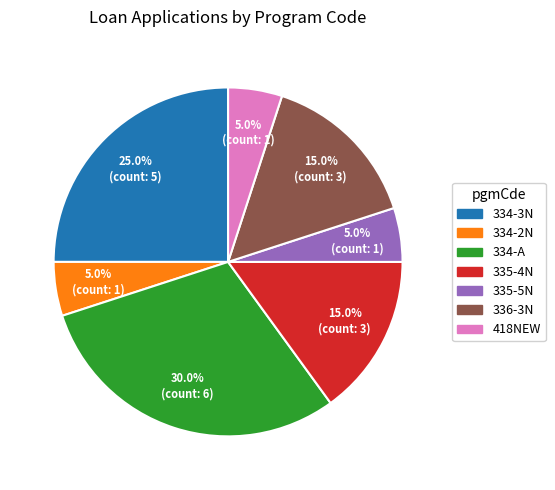

To the nearest percent, what is the difference between the largest and smallest slice percentages?

25%